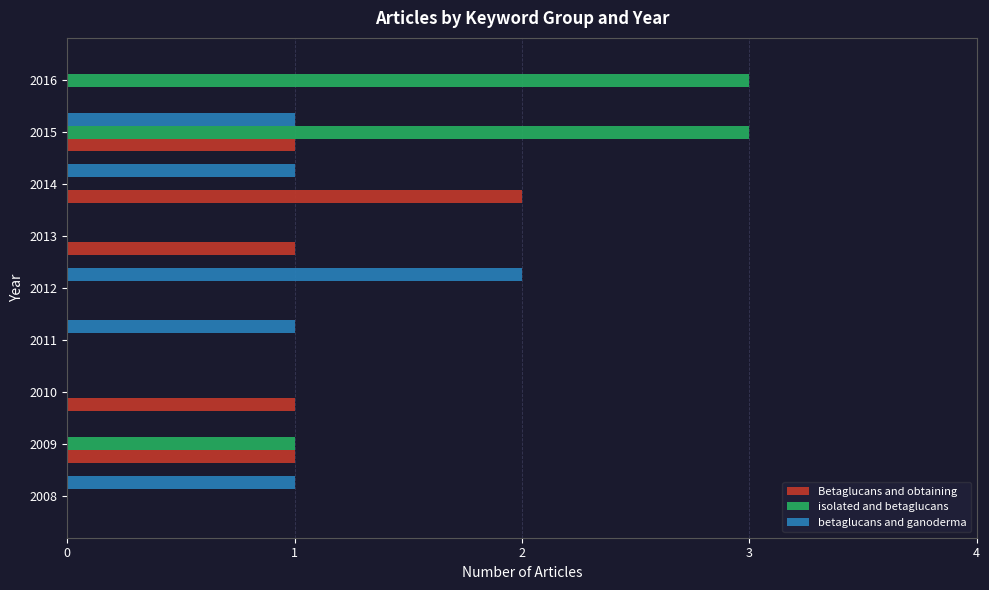

The isolated and betaglucans series shows 0 at 2010. True or false?

True